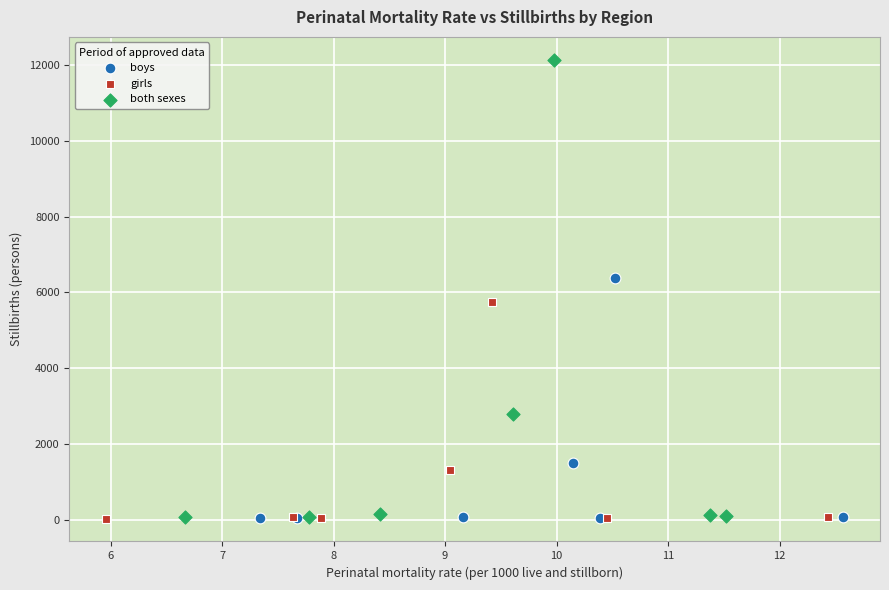

Which series has the largest Y range (max minus min)?

both sexes